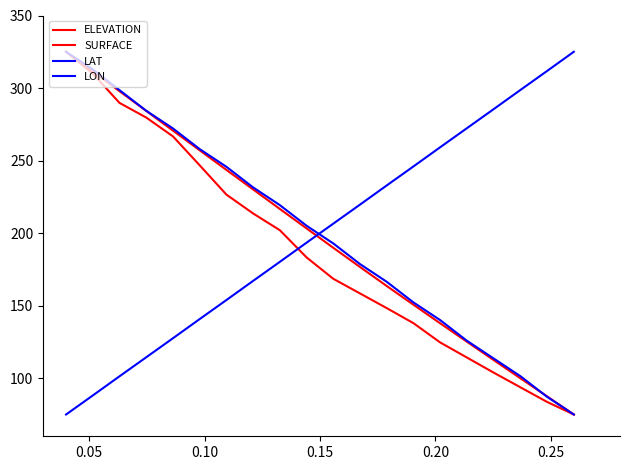

Rank the series by their maximum value, from highest to lowest.

ELEVATION, SURFACE, LAT, LON